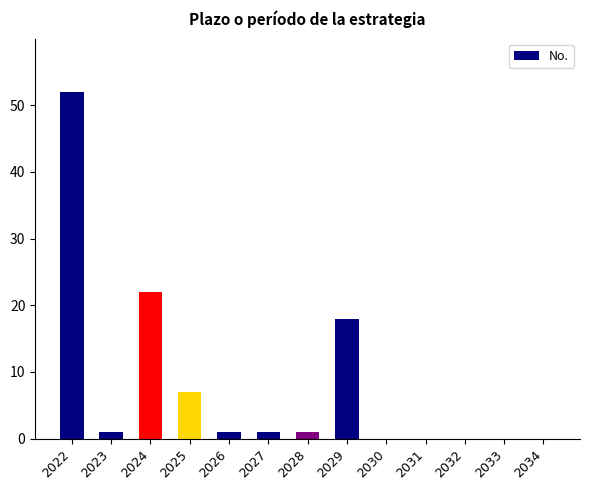

The value at 2024 is 22. True or false?

True